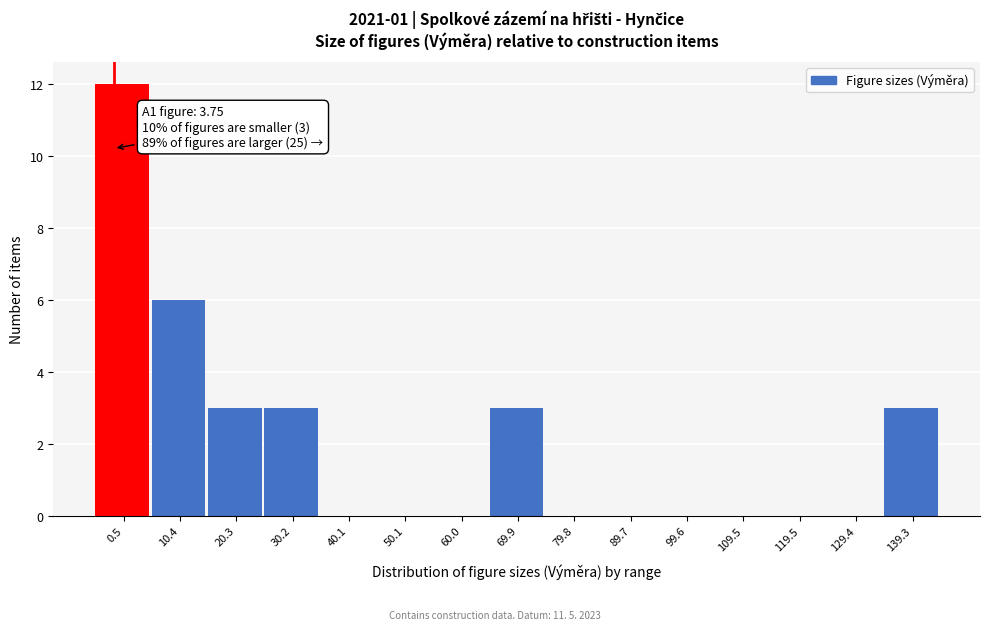

Reading left to right, list all the values displayed in this chart.

0.5=12	10.4=6	20.3=3	30.2=3	40.1=0	50.1=0	60.0=0	69.9=3	79.8=0	89.7=0	99.6=0	109.5=0	119.5=0	129.4=0	139.3=3